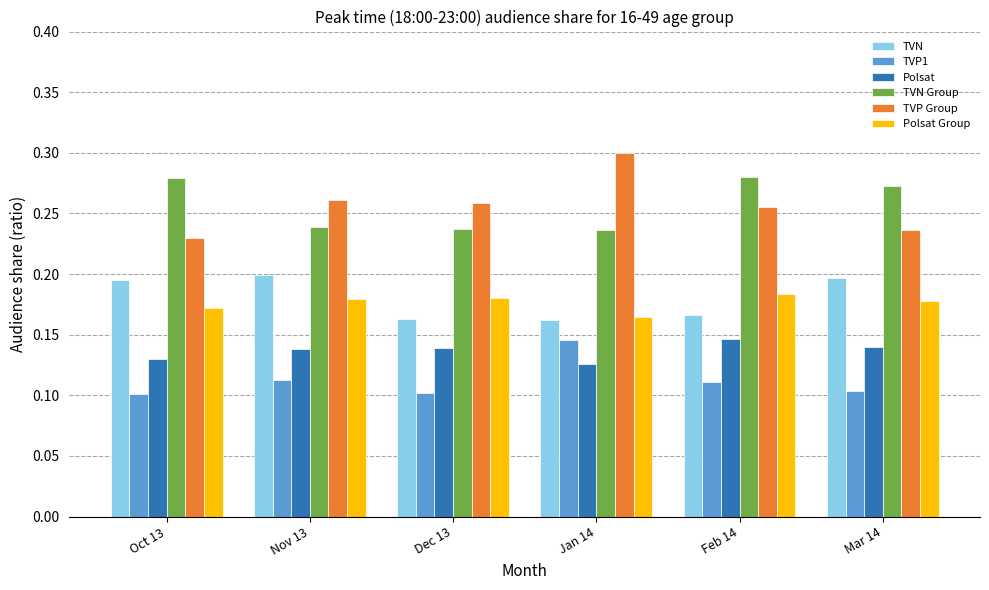

What is the label of the 1st bar from the right?

Mar 14